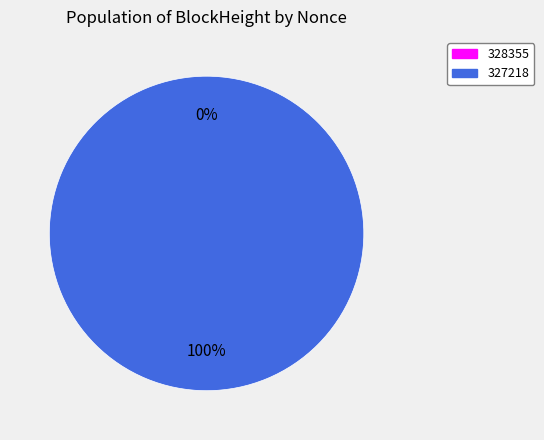

To the nearest percent, what is the average slice percentage?

50%